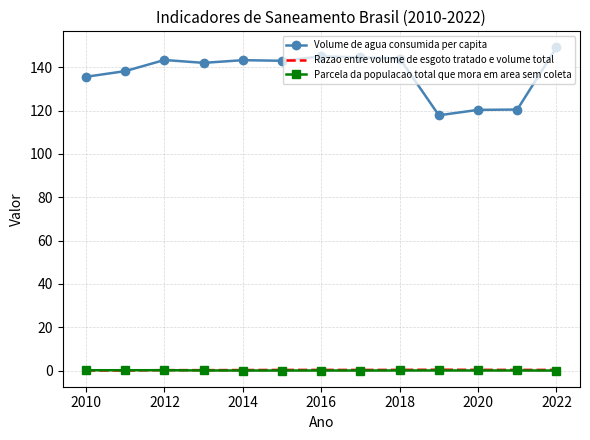

True or false: Volume de agua consumida per capita has more than 0 points higher than both neighbors.

True